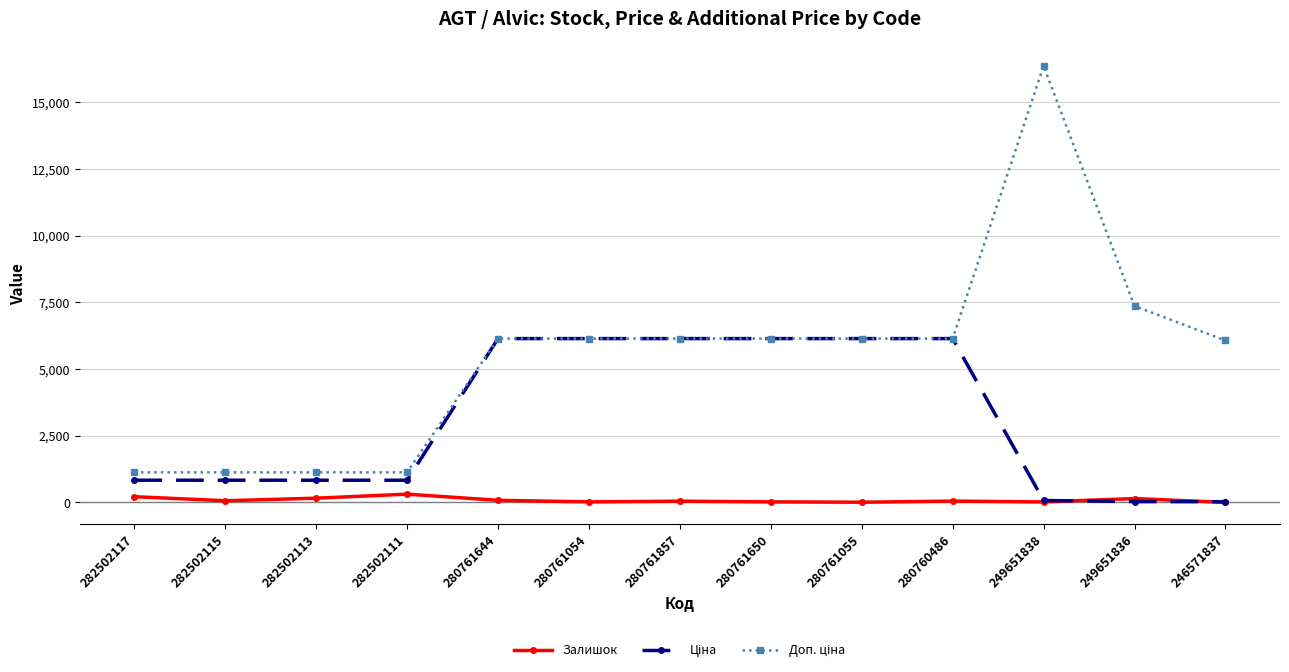

Which label corresponds to the largest value in the chart?

249651838